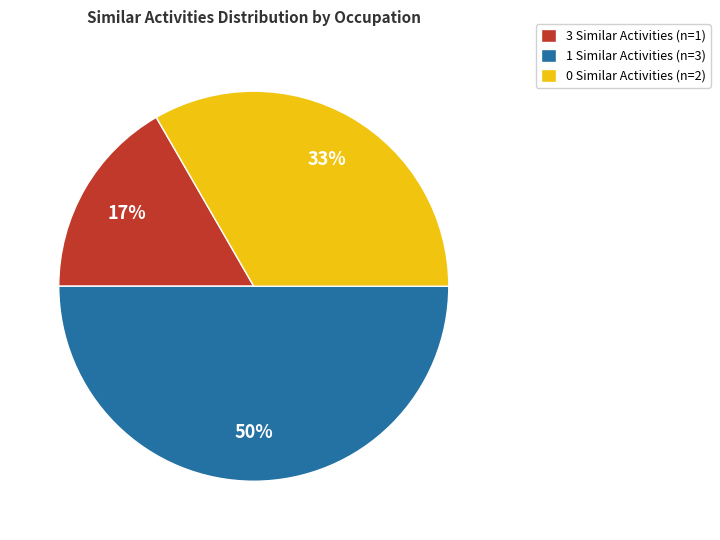

What is the smallest slice in the pie chart?

3 Similar Activities (n=1)